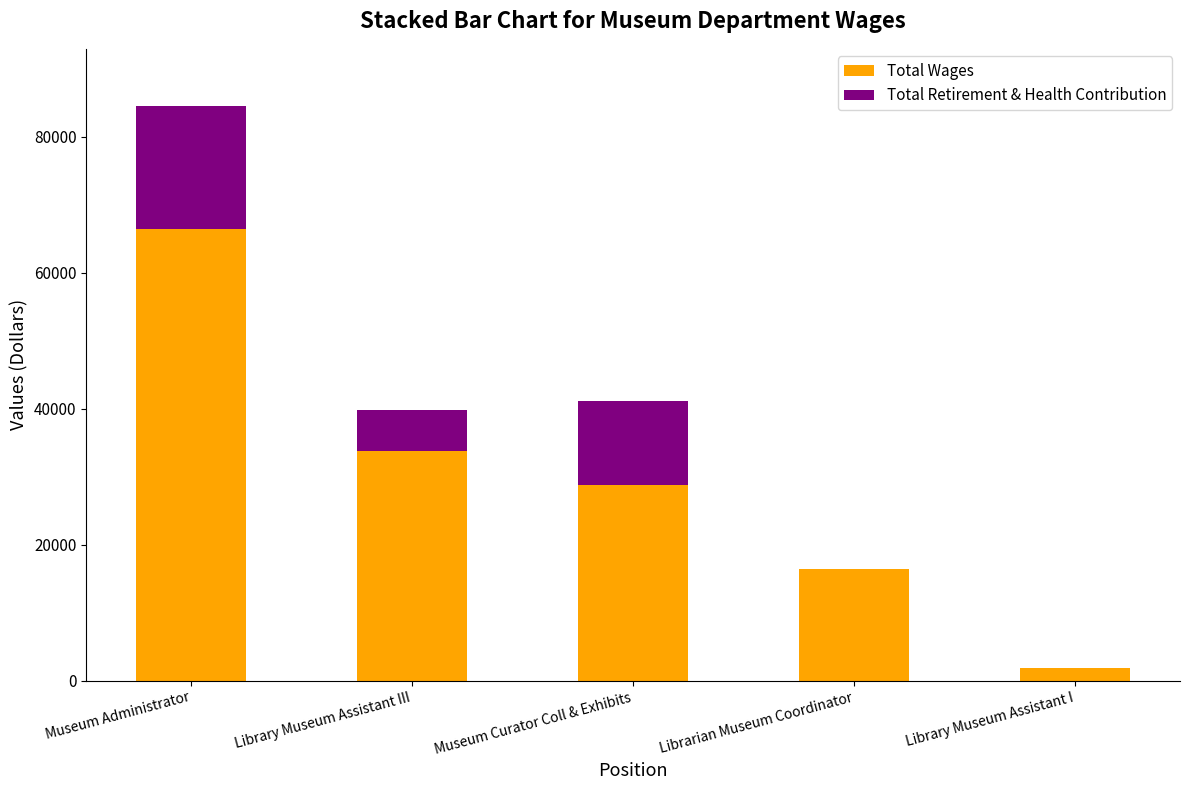

Does the chart contain stacked bars?

Yes